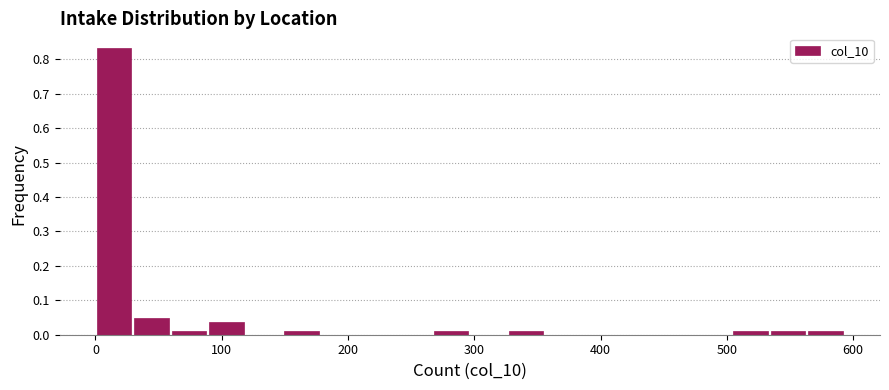

Read against the x-axis, roughly where is the centre of the tallest bar?

10